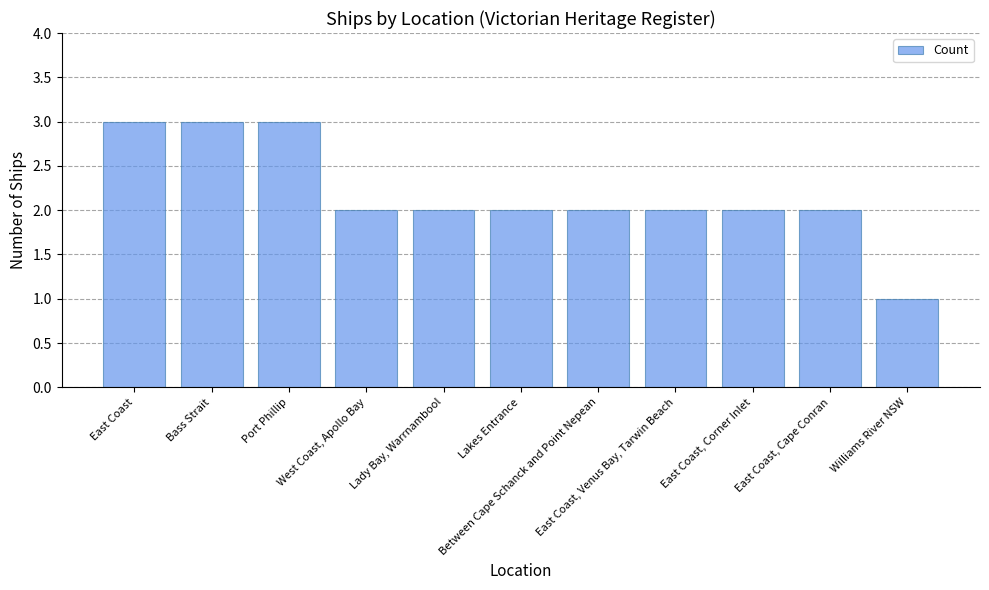

What is the difference between the maximum and second lowest values?

1